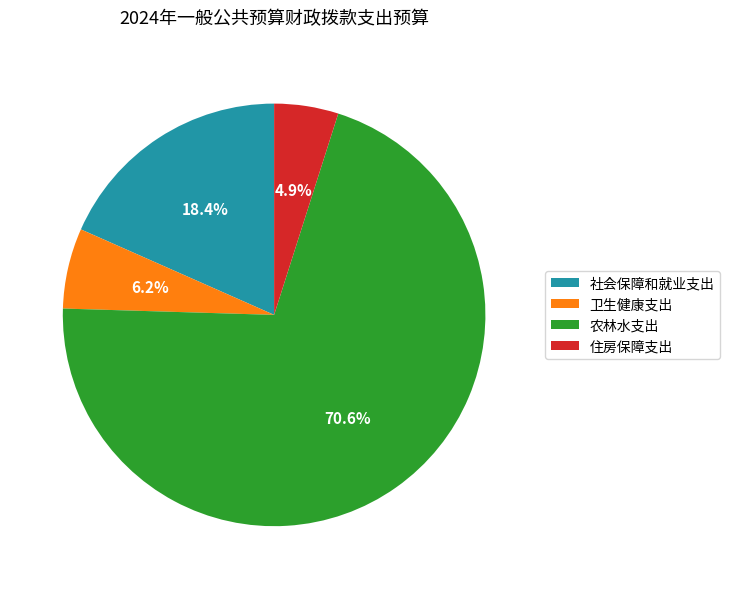

What percentage is the 农林水支出 slice, to the nearest percent?

71%